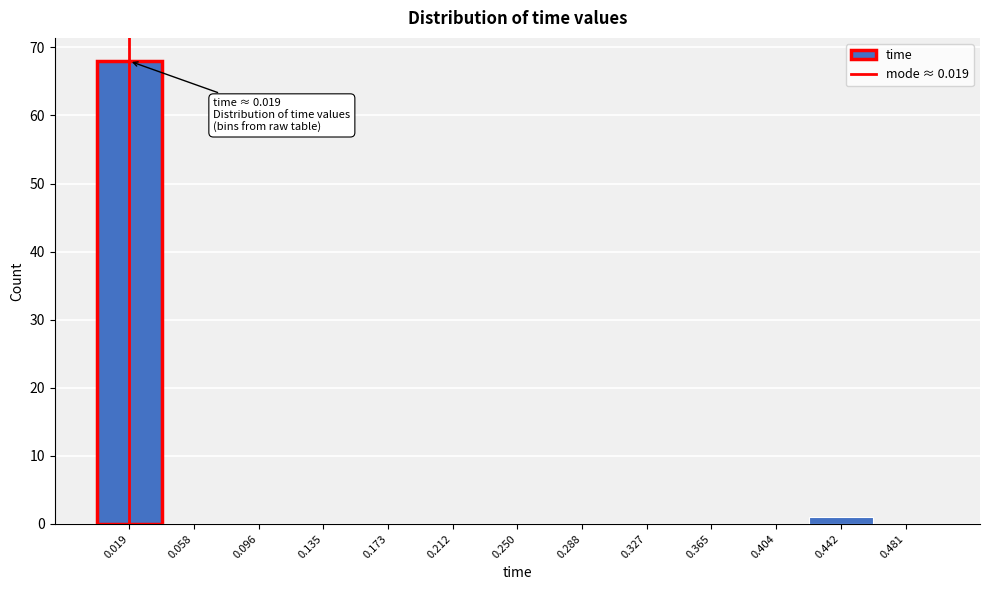

Over which range of the x-axis is the bar tallest?

0.000 to 0.040